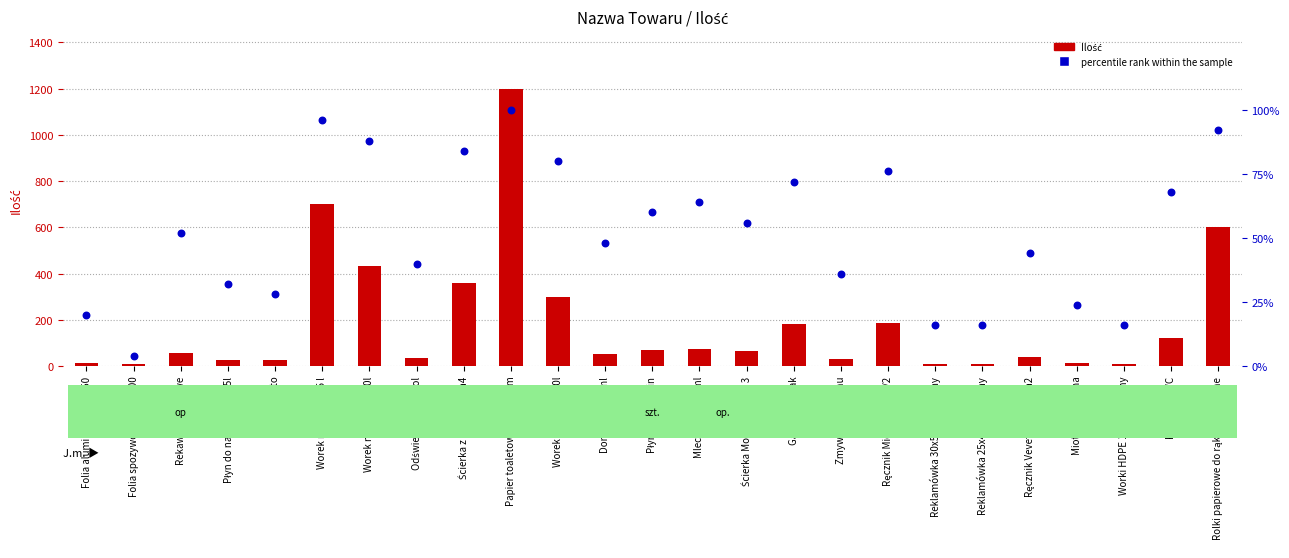

At how many categories does at least one series exceed 854?

1